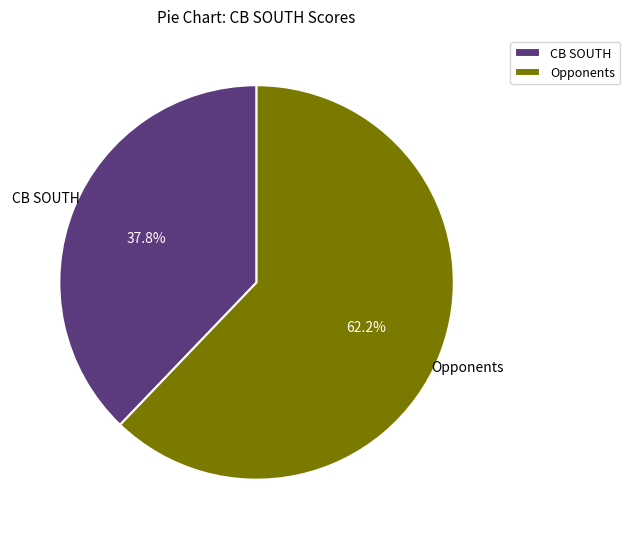

To the nearest percent, what portion does CB SOUTH represent?

38%